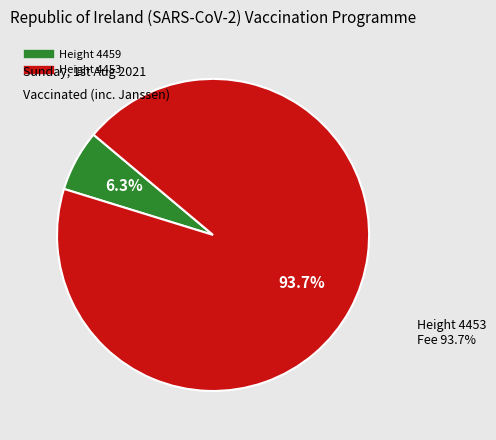

How many segments does this pie chart have?

2